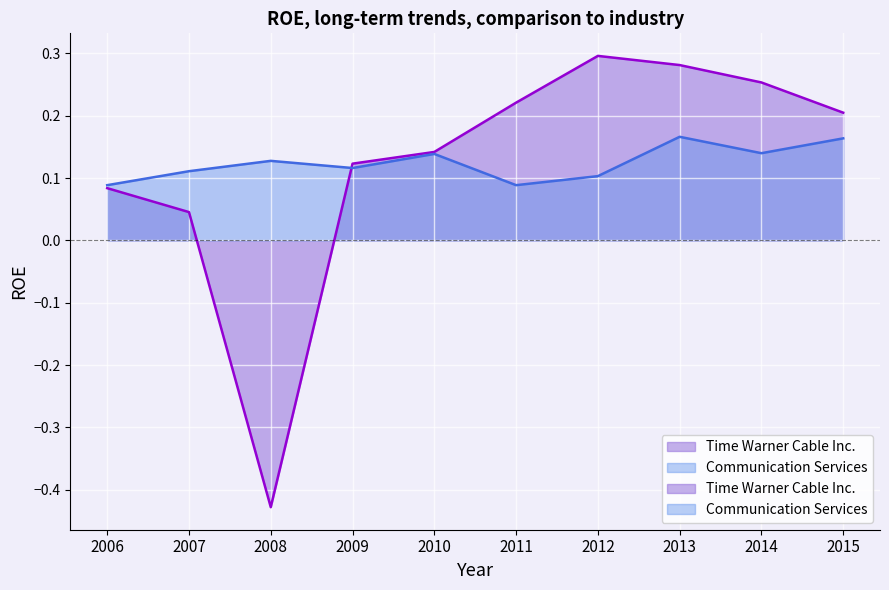

How many values in the Time Warner Cable Inc. series are below 0?

1